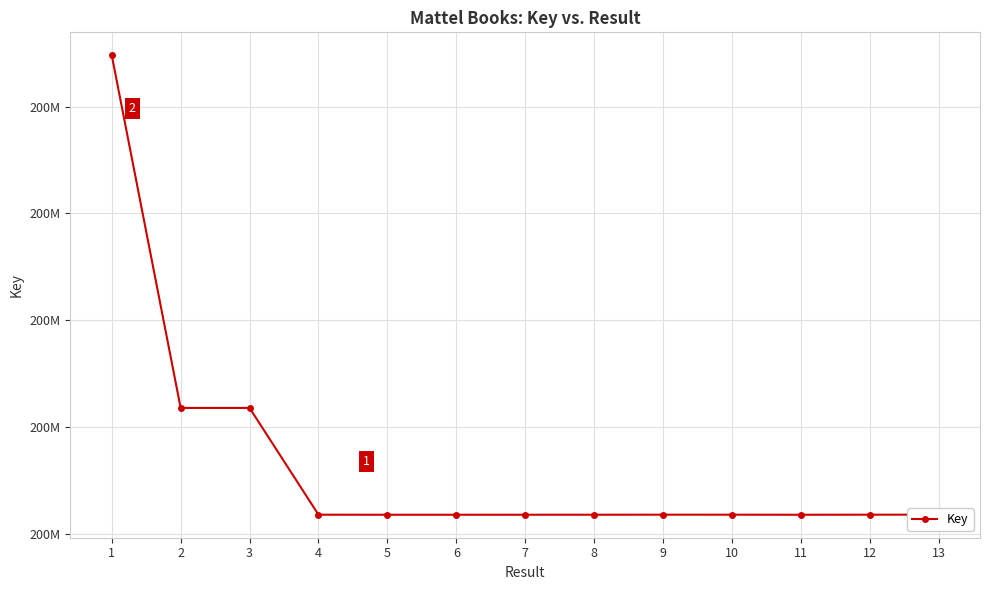

What is the minimum value shown in the chart?

216353148